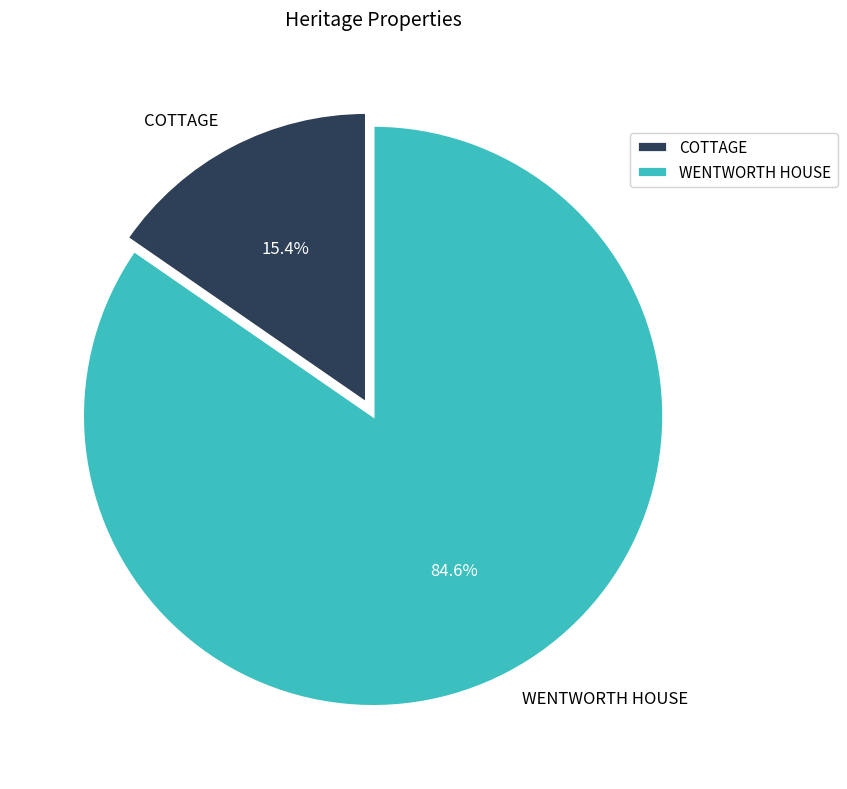

What percentage is the COTTAGE slice, to the nearest percent?

15%